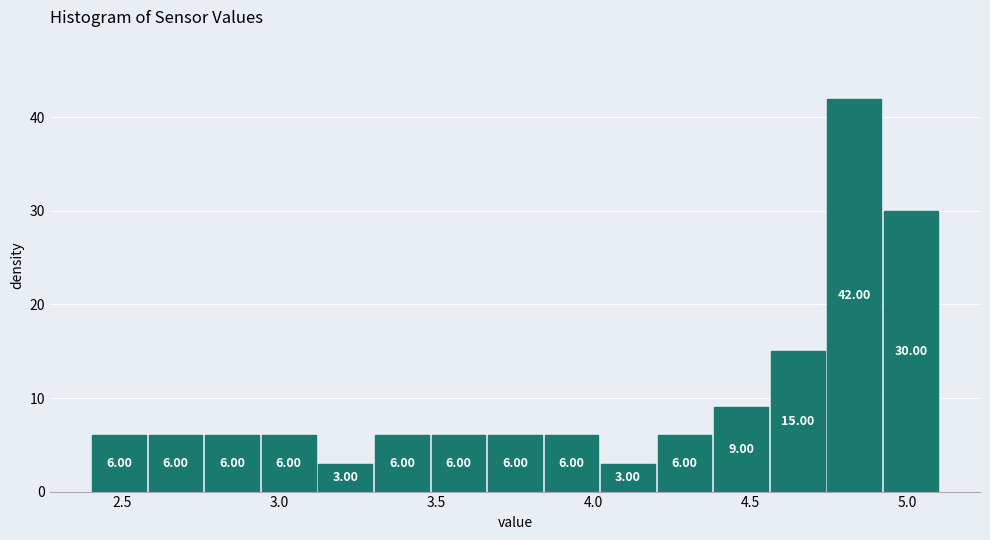

Read against the x-axis, roughly where is the centre of the tallest bar?

4.85